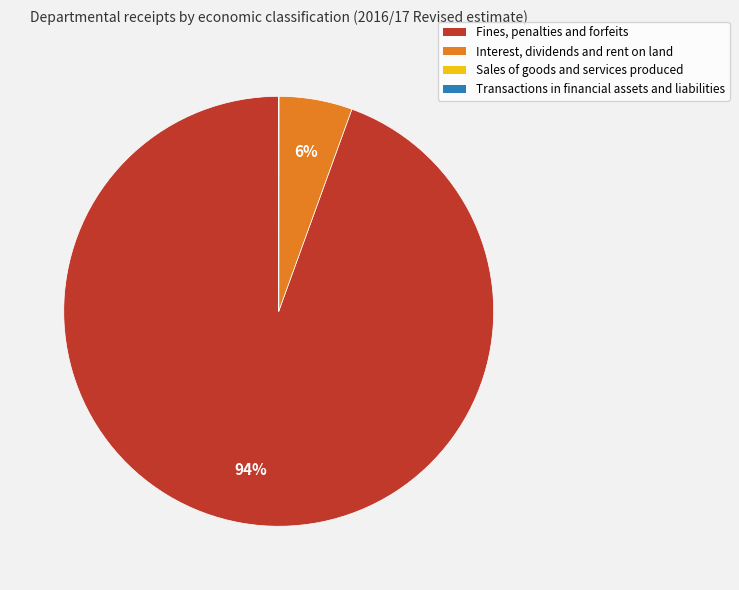

The Fines, penalties and forfeits slice represents 94% of the pie. True or false?

True